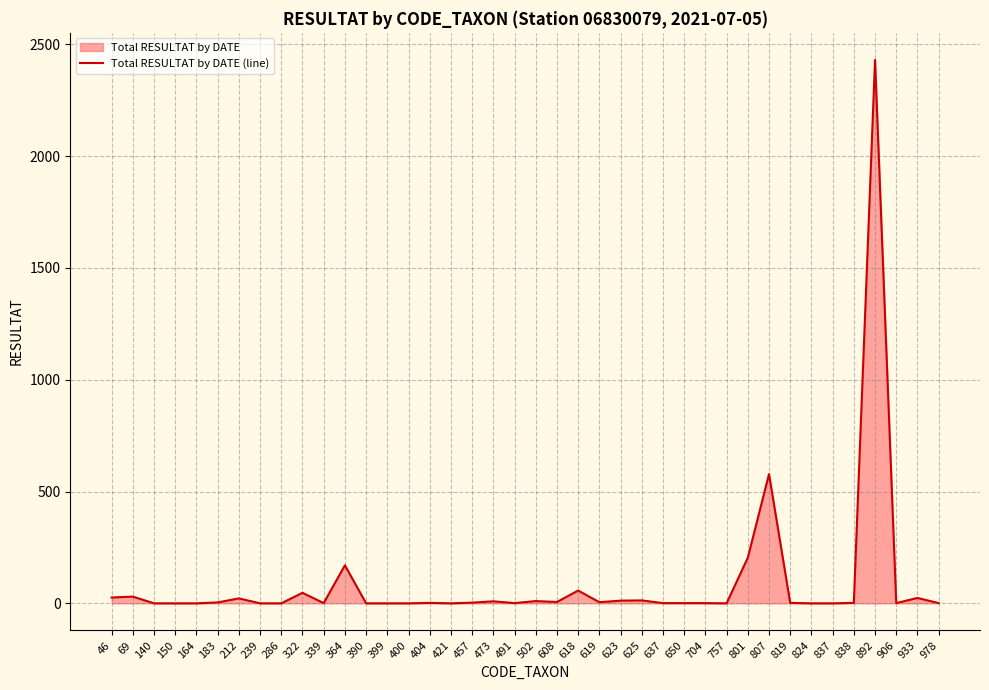

List the labels in order of value, largest first.

892, 807, 801, 364, 618, 322, 69, 46, 933, 212, 625, 623, 502, 473, 608, 619, 183, 457, 404, 819, 838, 339, 491, 637, 650, 704, 906, 978, 140, 150, 164, 239, 286, 390, 399, 400, 421, 757, 824, 837